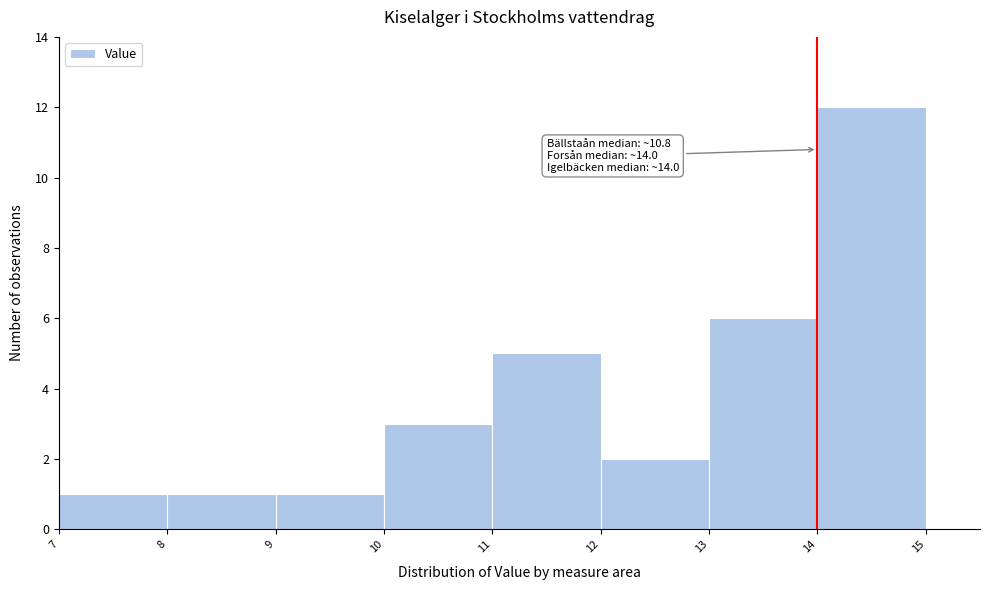

Over which range of the x-axis is the bar tallest?

14 to 15